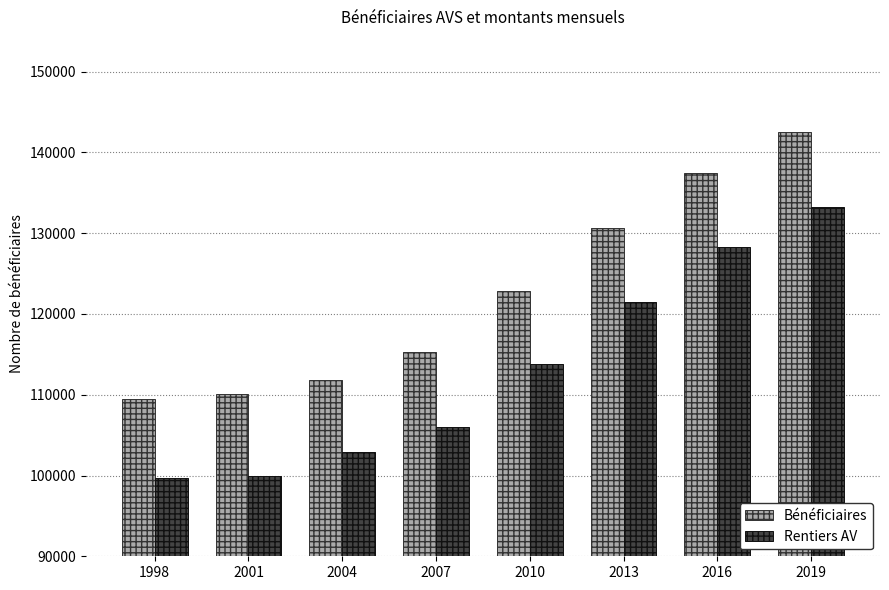

Are the bars grouped side by side (vs. stacked)?

Yes